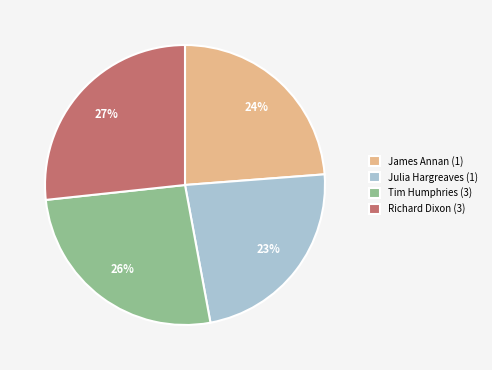

What is the ratio of the value at Julia Hargreaves (1) to the value at James Annan (1)?

1.0